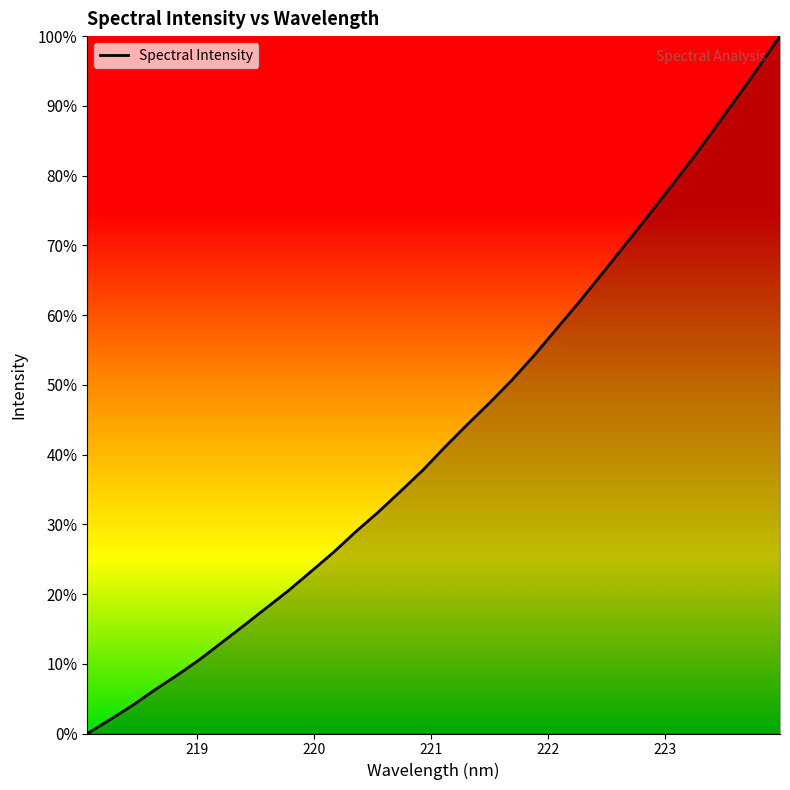

What is the maximum value shown in the chart?

100.0